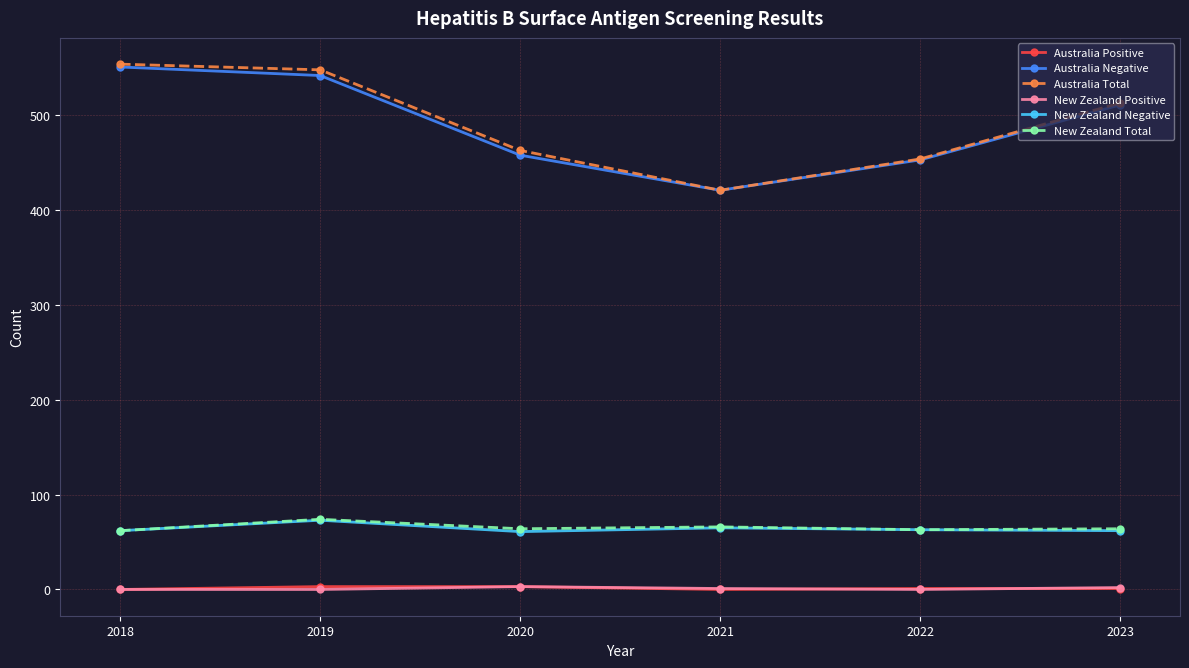

Which series has the widest spread of values?

Australia Total